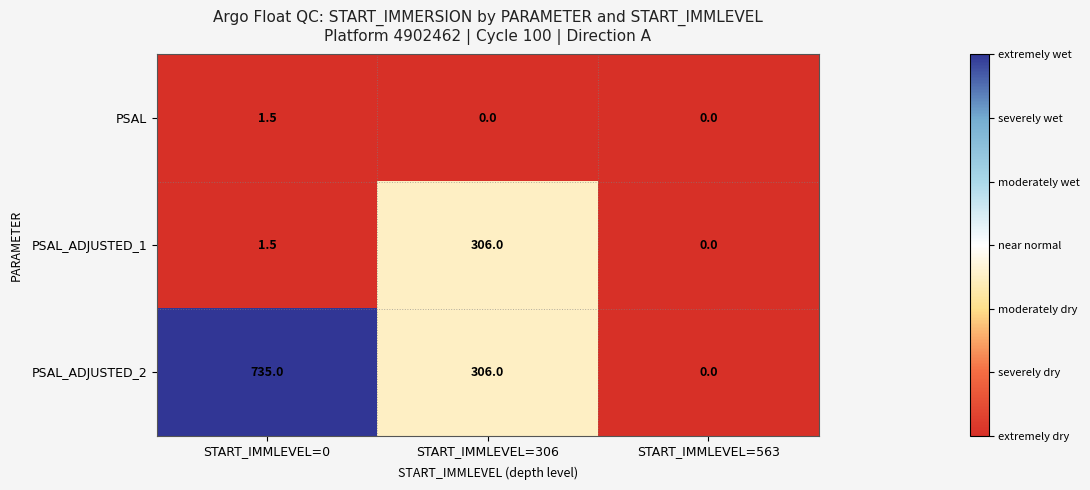

At which label does PSAL_ADJUSTED_1 first exceed 1?

START_IMMLEVEL=0